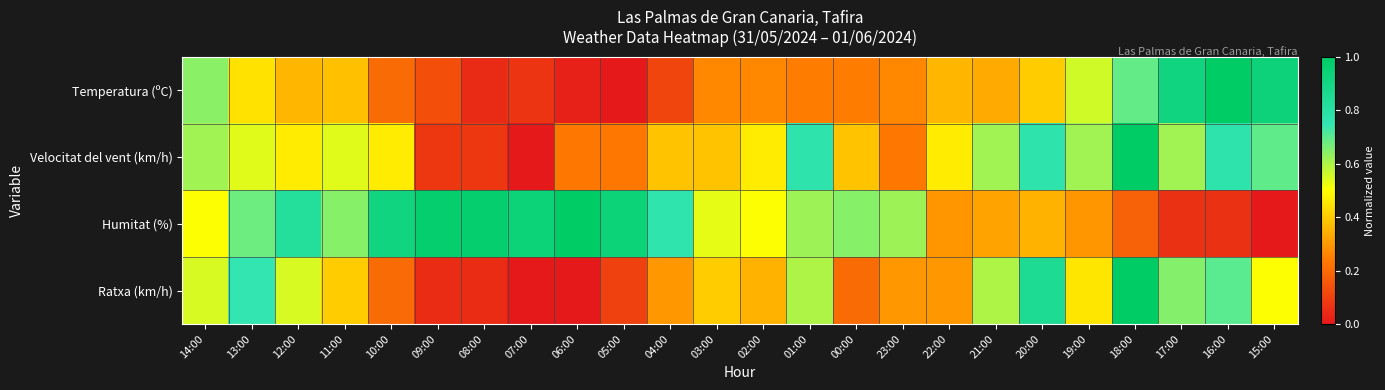

What is the maximum value shown in the chart?

1.0